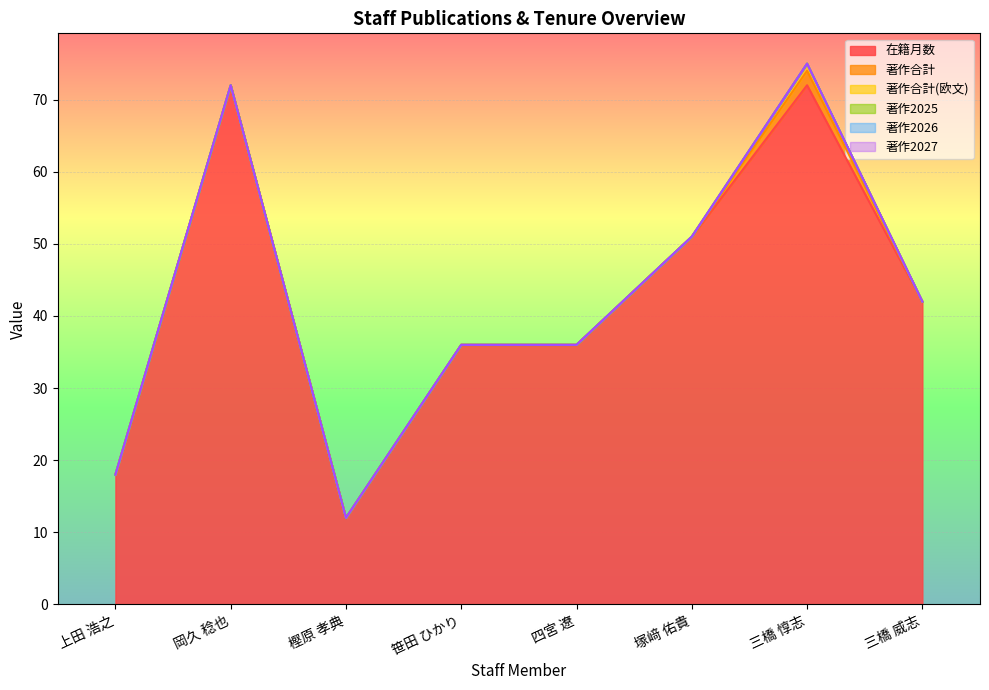

At which label does 著作2025 reach its minimum?

上田 浩之